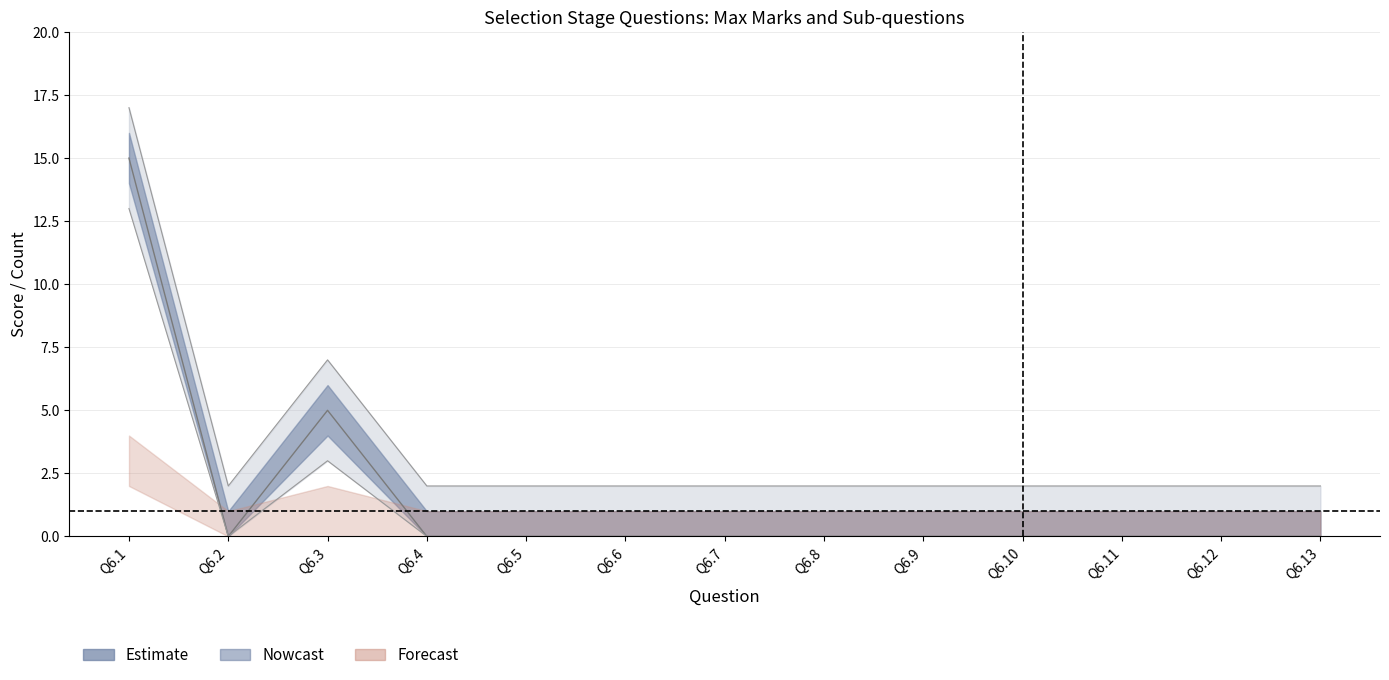

The No. of sub-qs series shows 0 at Q6.13. True or false?

True